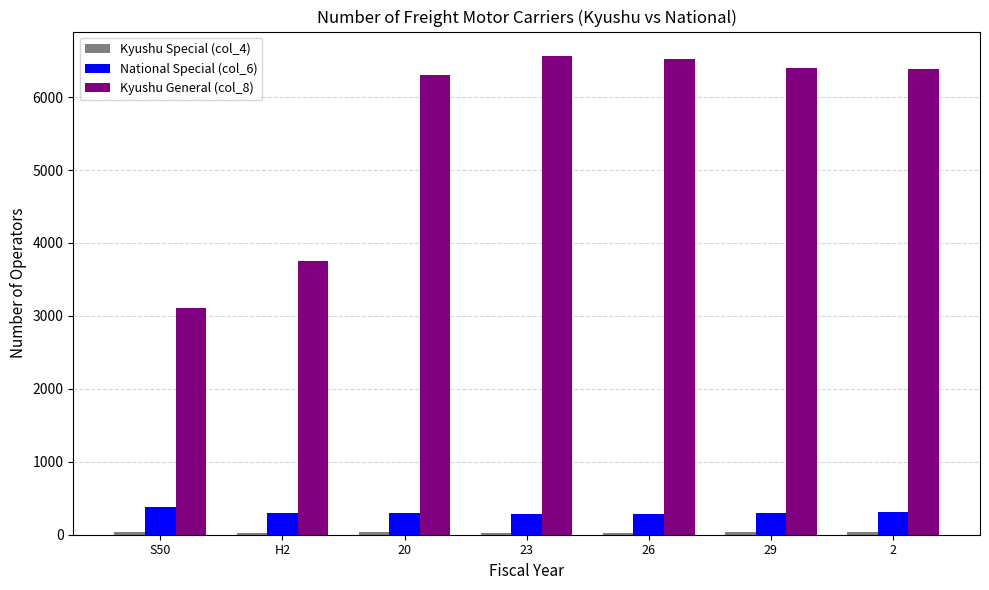

What is the total value across all series at 23?

6889